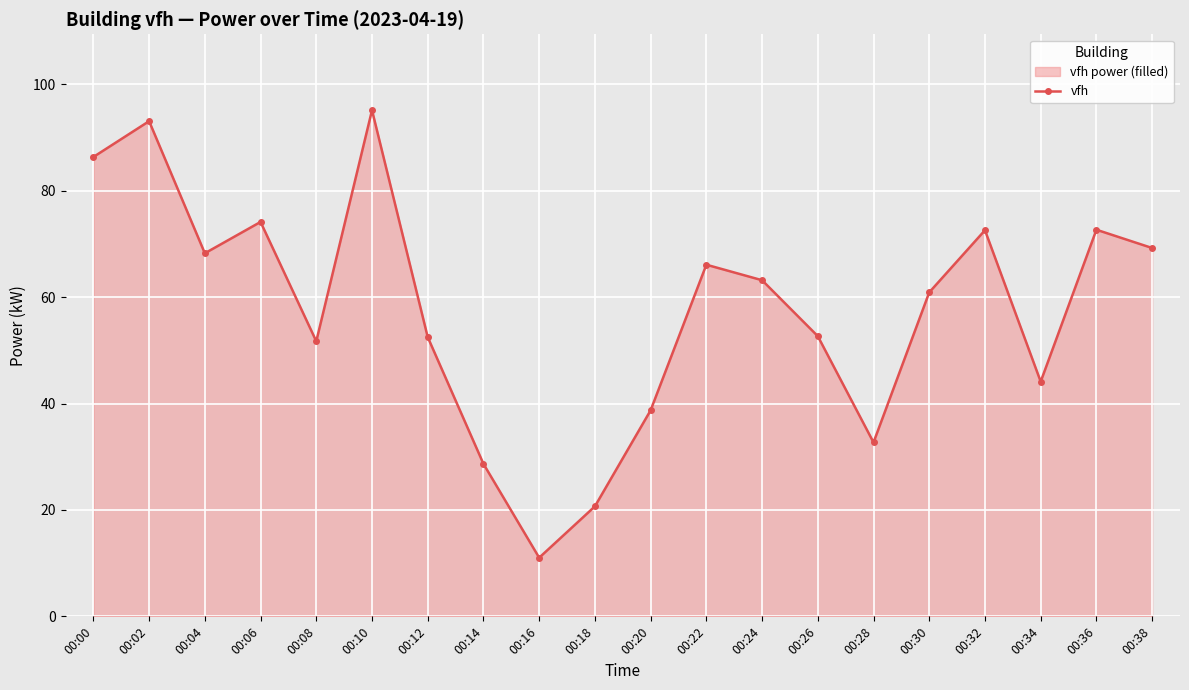

Reading left to right, transcribe all the data shown in this chart.

86.3	93.1	68.2	74.1	51.7	95.1	52.5	28.7	11.0	20.7	38.7	66.1	63.2	52.7	32.7	60.9	72.6	44.1	72.7	69.2